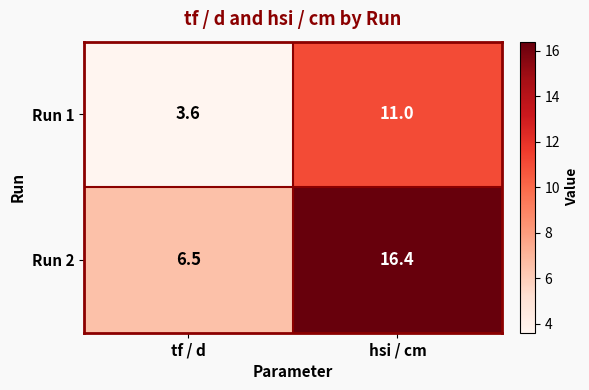

What is the sum of all Run 2 values?

22.9